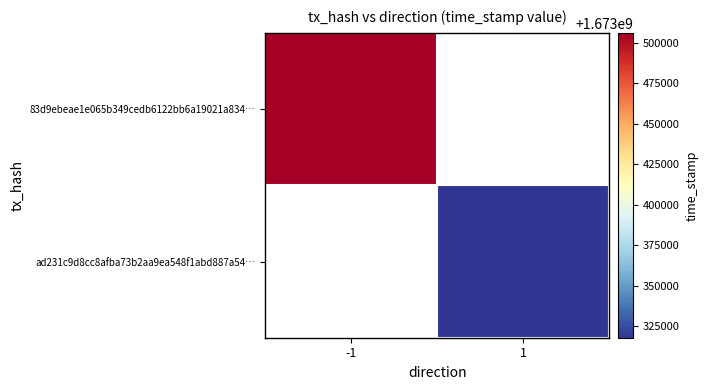

Rank the series by their maximum value, from lowest to highest.

83d9ebeae1e065b349cedb6122bb6a19021a834…, ad231c9d8cc8afba73b2aa9ea548f1abd887a54…